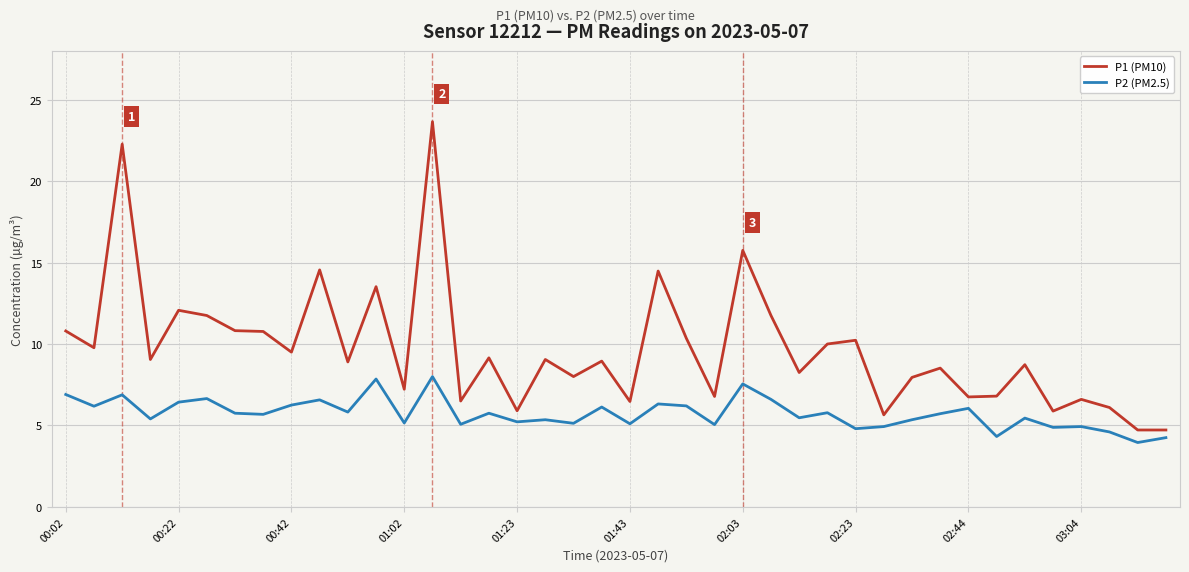

True or false: P1 (PM10) and P2 (PM2.5) intersect in this chart.

False